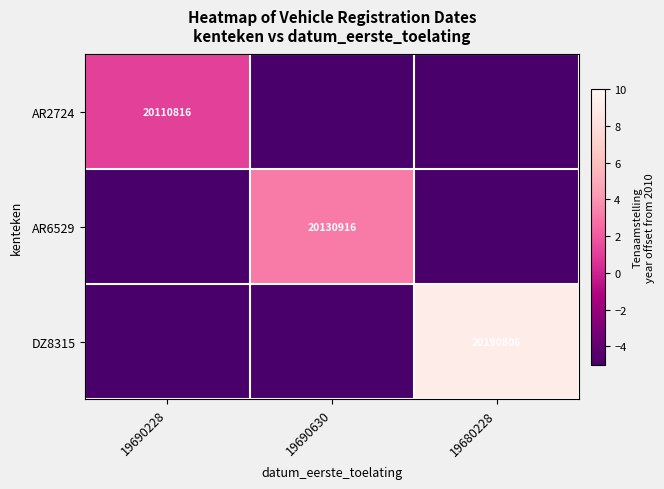

Is it true that AR6529 equals 35117843 at 19690630?

False